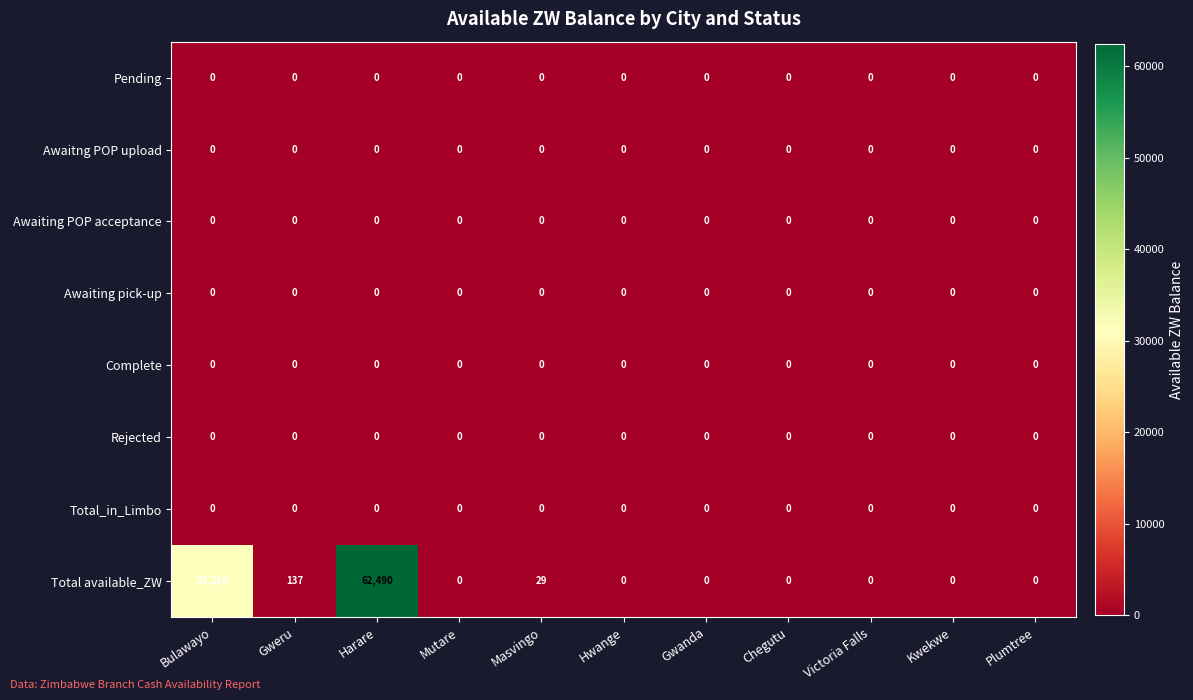

The Awaiting pick-up series shows 0 at Gweru. True or false?

True